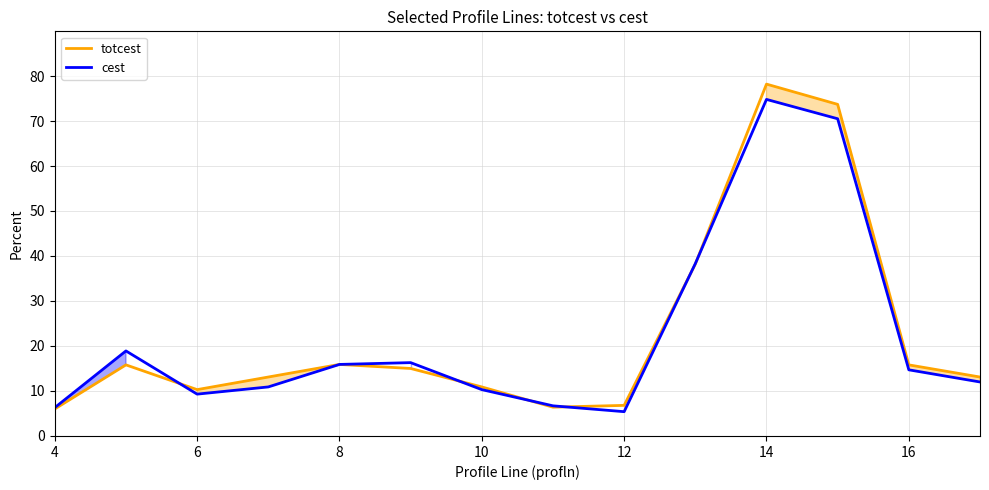

What is the maximum value for totcest?

78.2